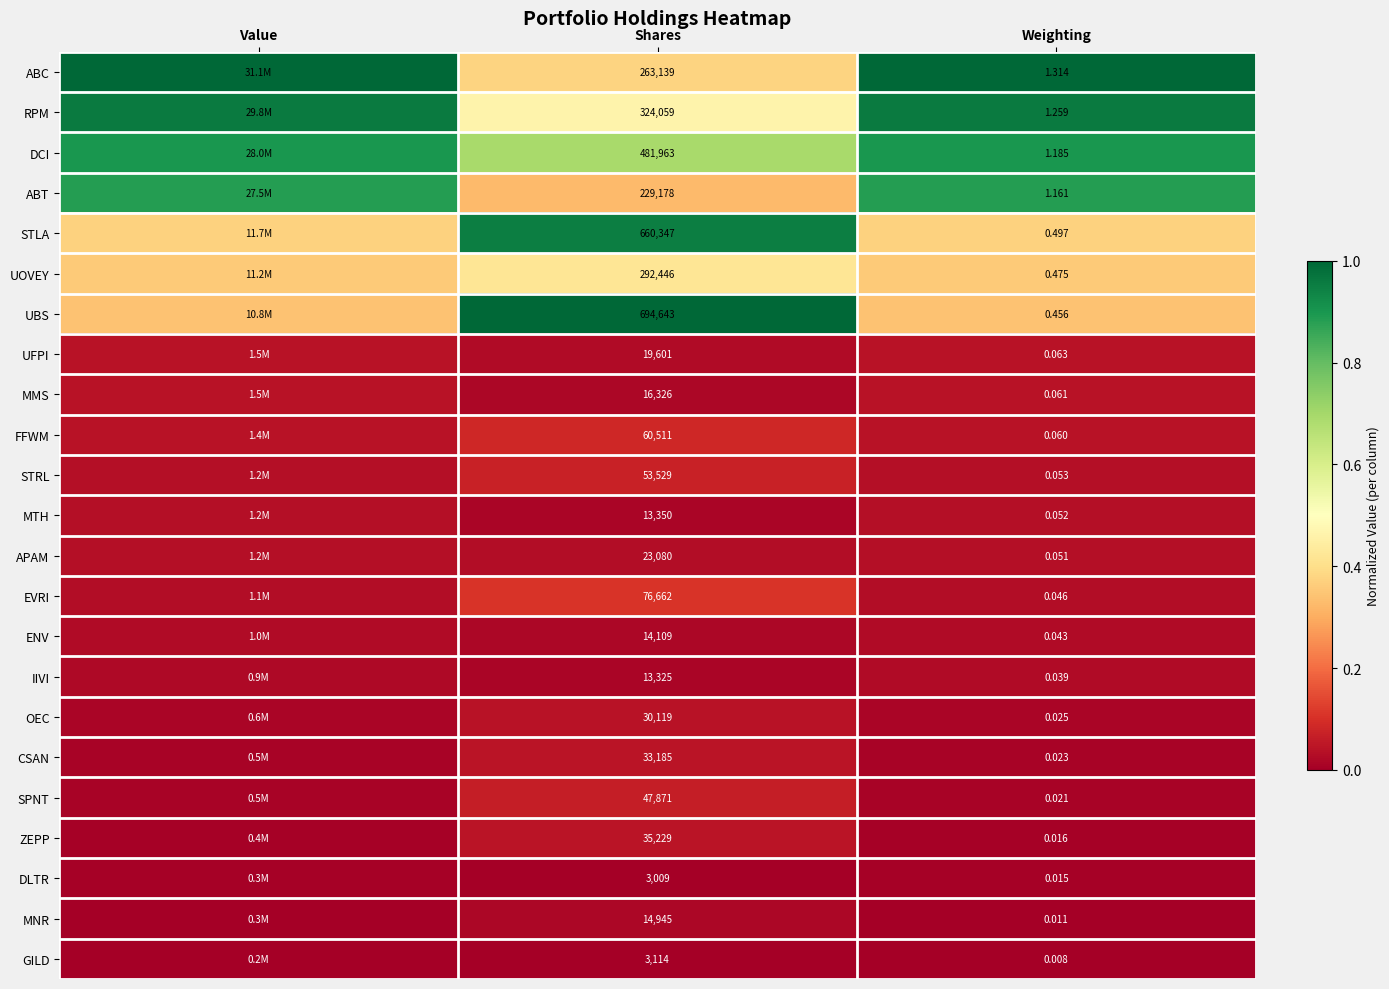

Rank the series at Shares from lowest to highest value.

DLTR, GILD, IIVI, MTH, ENV, MNR, MMS, UFPI, APAM, OEC, CSAN, ZEPP, SPNT, STRL, FFWM, EVRI, ABT, ABC, UOVEY, RPM, DCI, STLA, UBS